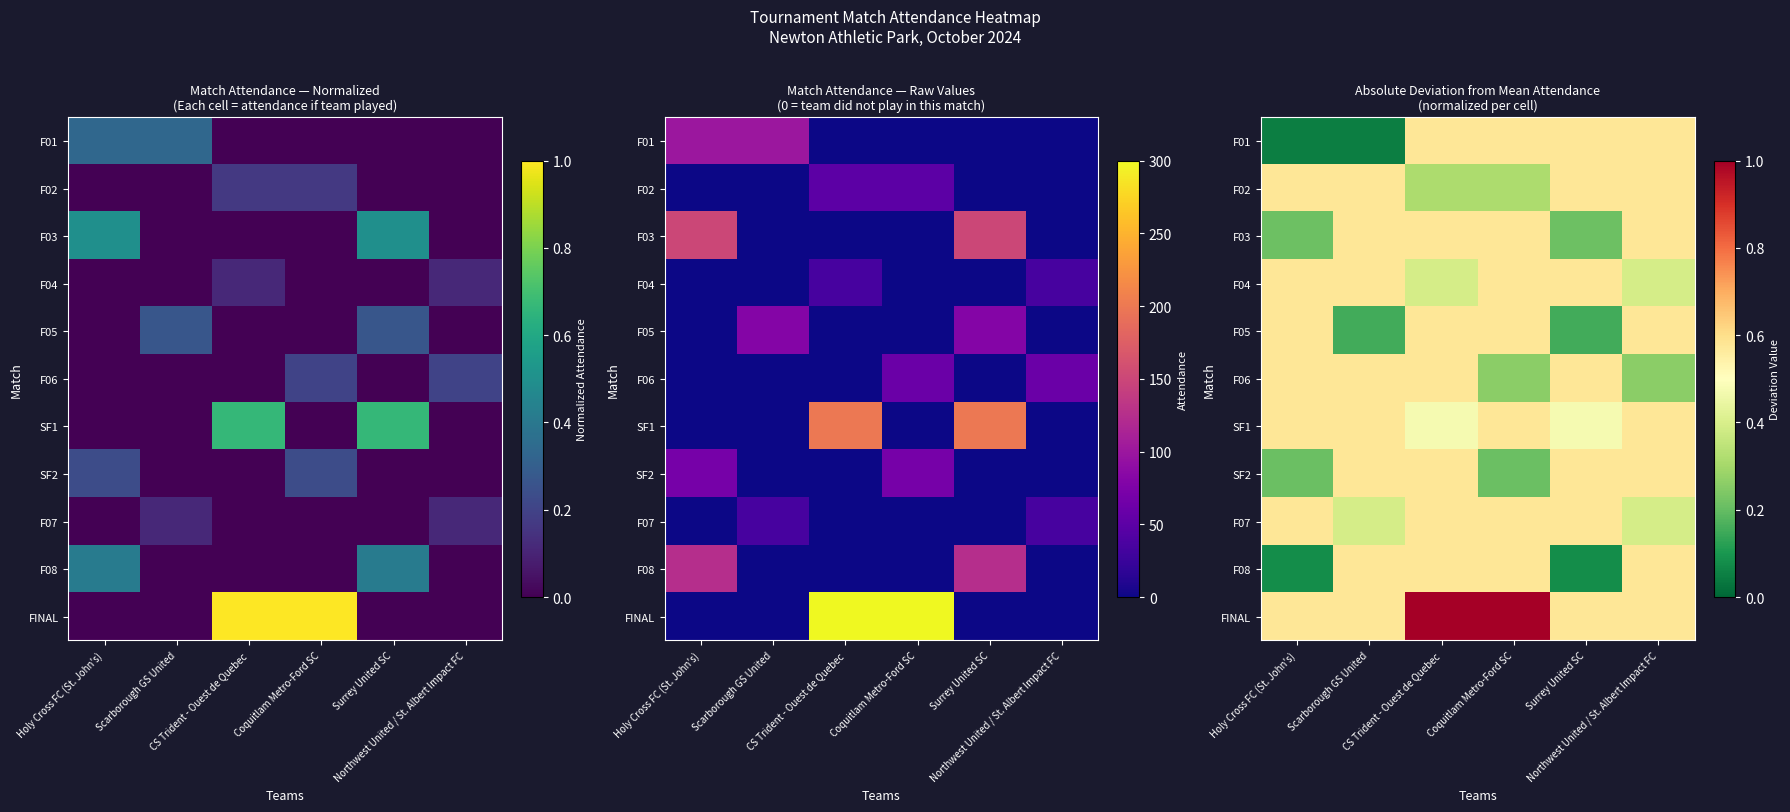

What is the sum of all F06 values?

2.8